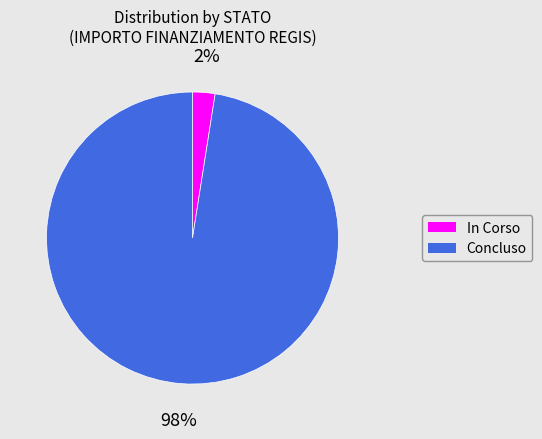

Do In Corso and Concluso together represent more than half of the pie?

Yes